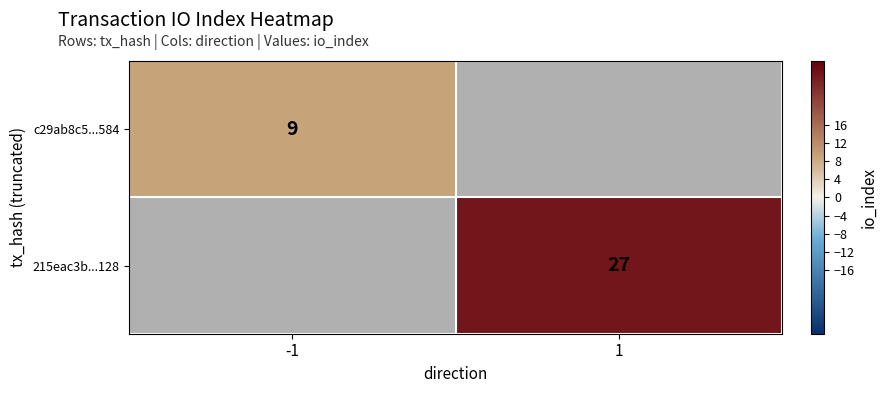

At how many categories does at least one series exceed 12?

1